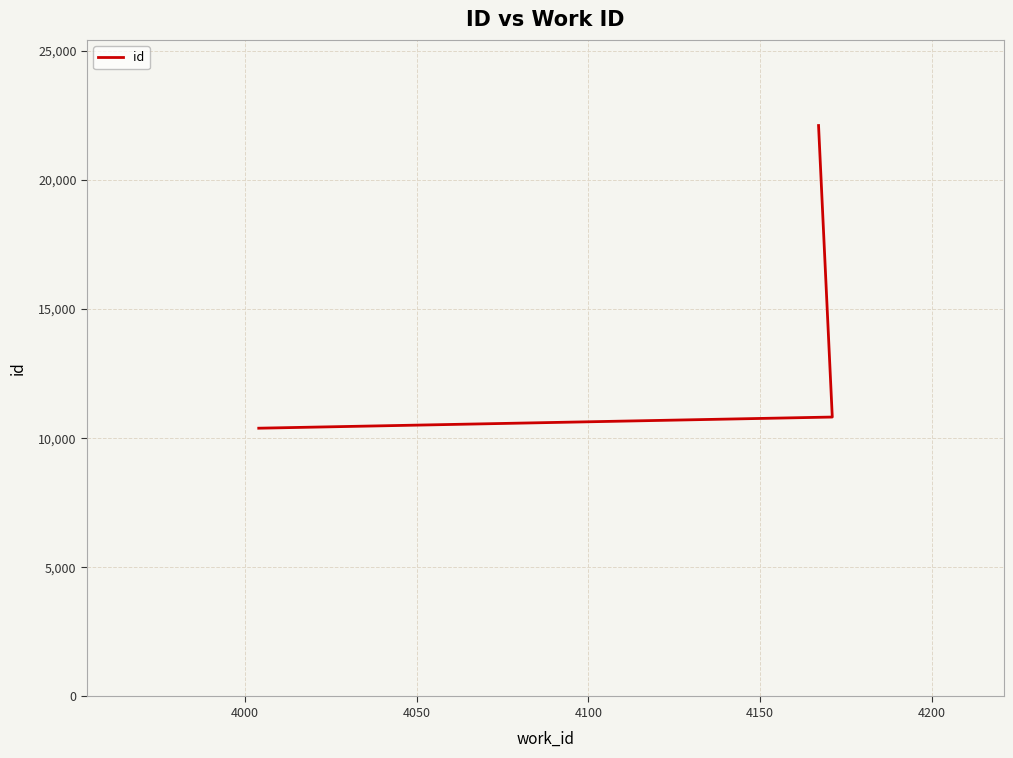

Reading left to right, list all the values displayed in this chart.

10387	10819	22106